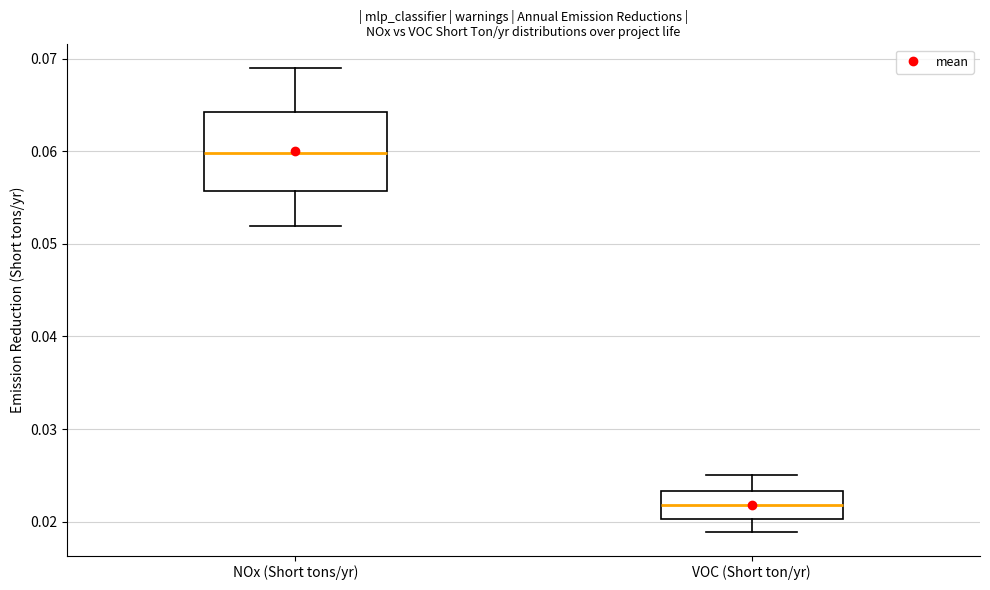

Reading left to right, read every box against the y-axis: the position of its median line, the range the box covers, and the ends of its whiskers. The values are not printed on the chart, so give them approximately, as read against the axis.

NOx (Short tons/yr): median 0.060, box 0.056 to 0.064, whiskers 0.052 to 0.069
VOC (Short ton/yr): median 0.022, box 0.020 to 0.023, whiskers 0.019 to 0.025